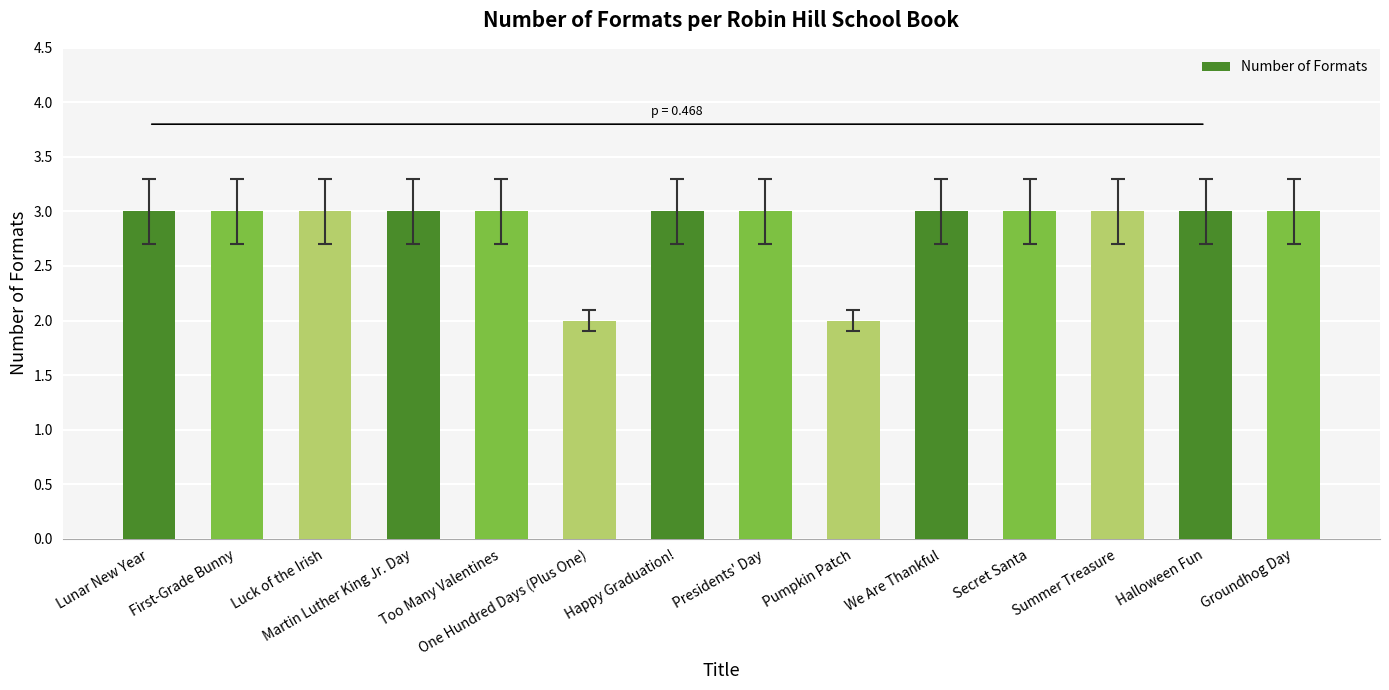

What is the ratio of the value at Too Many Valentines to the value at First-Grade Bunny?

1.0